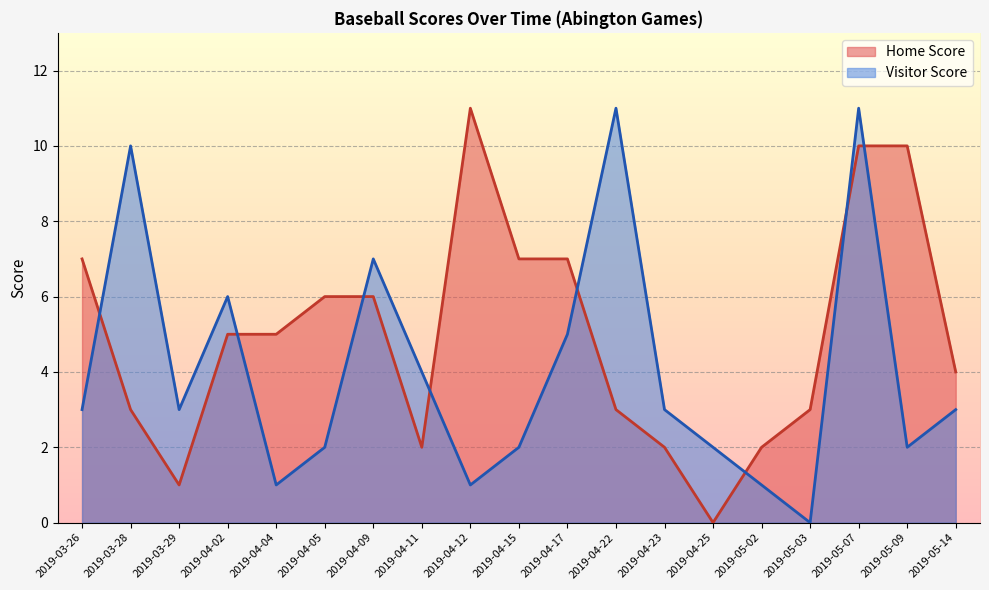

What position from the left is 2019-04-22?

12